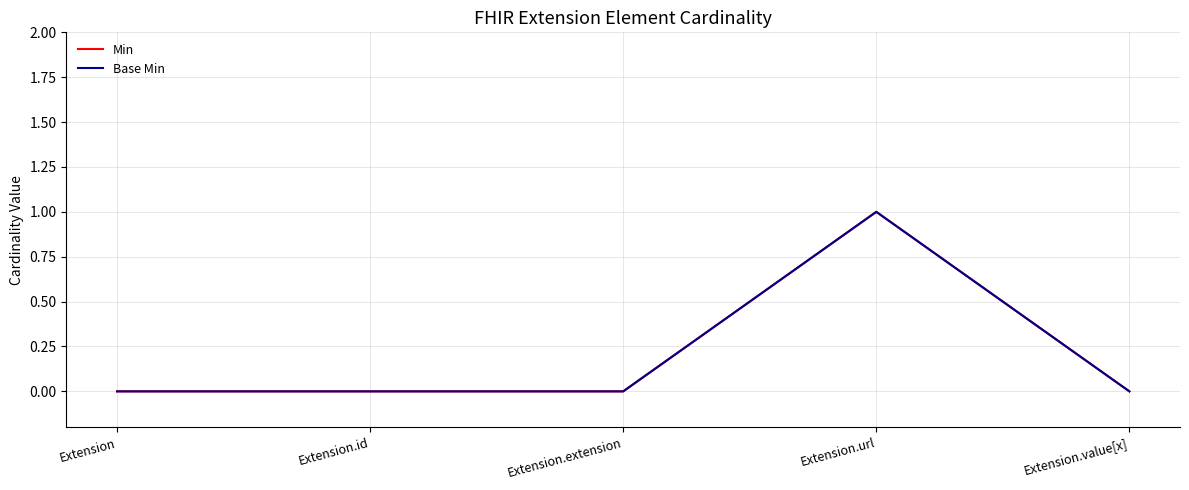

How many lines are shown in the chart?

2